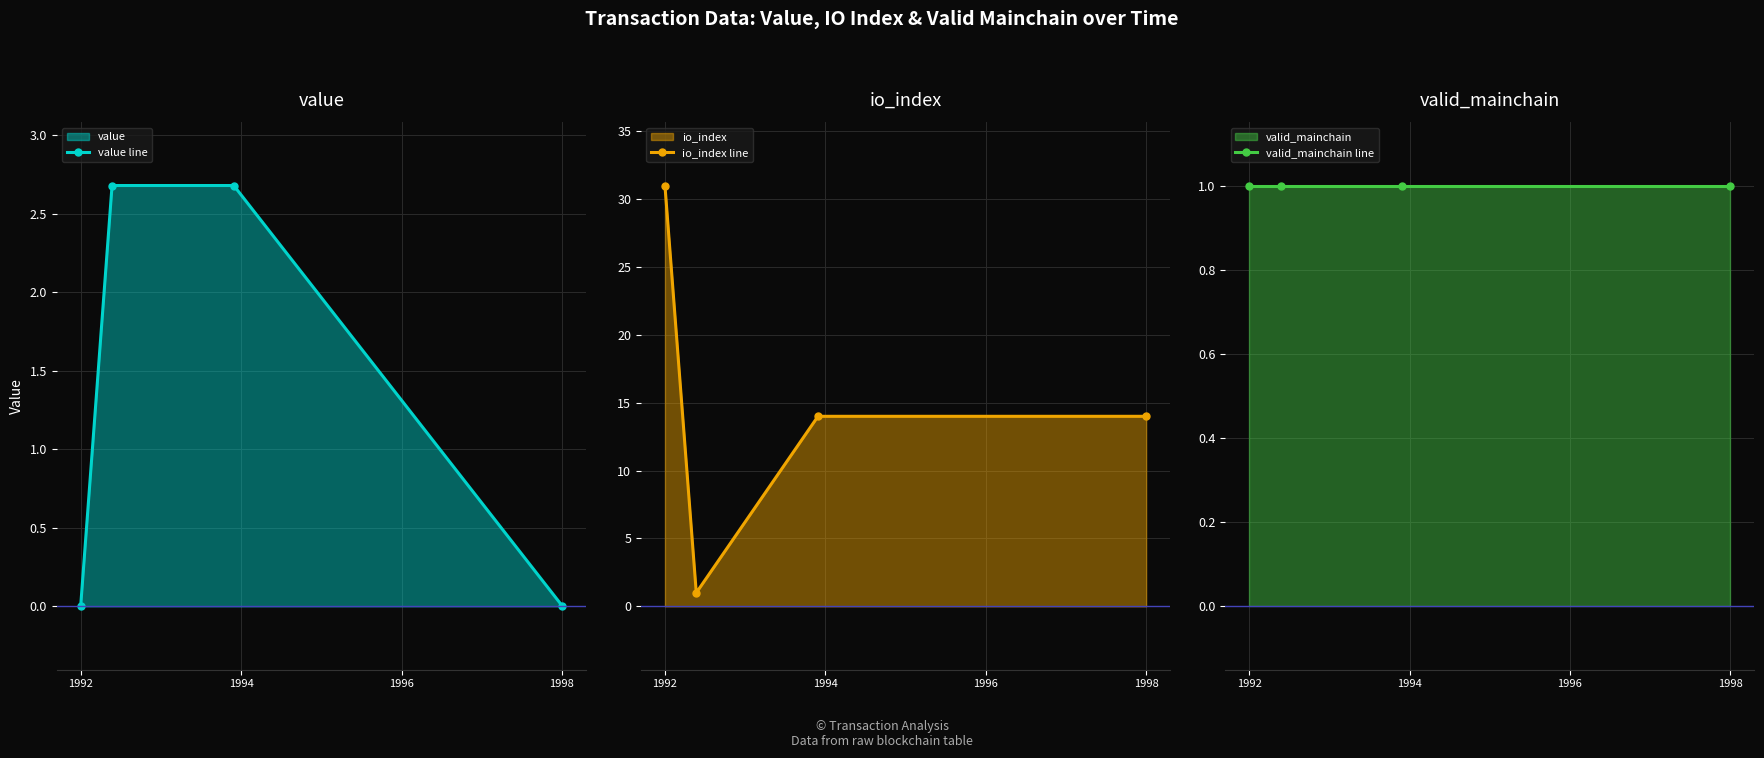

At how many categories does at least one series exceed 0?

4